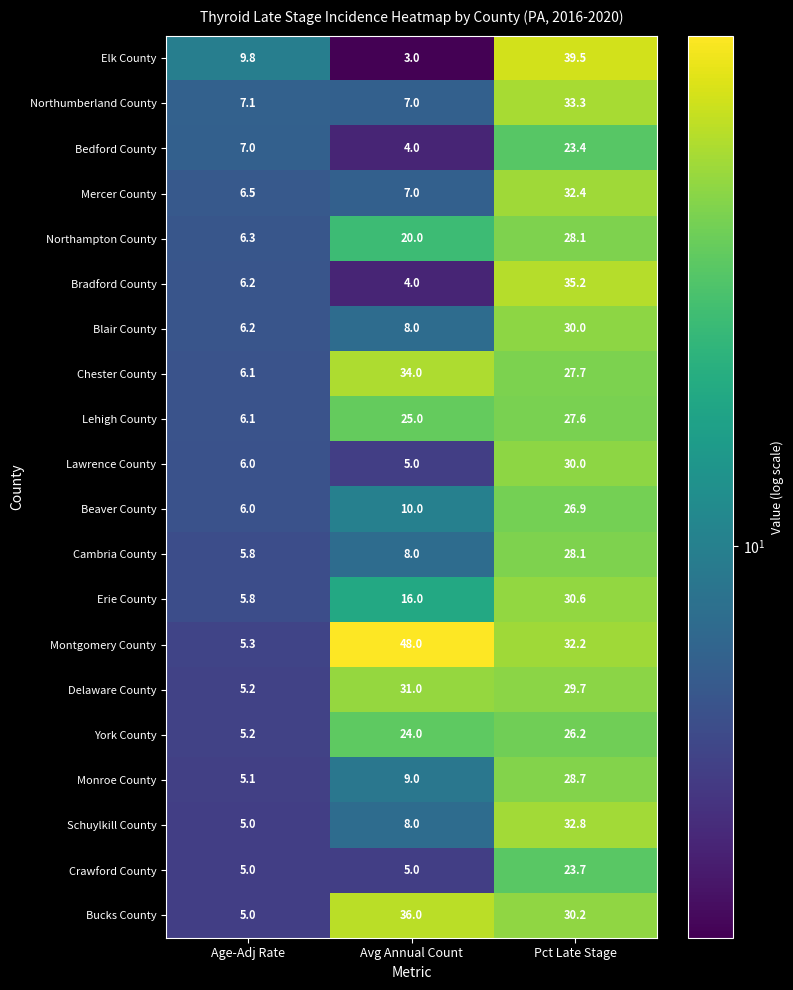

What value does the Monroe County series have at Pct Late Stage?

28.7